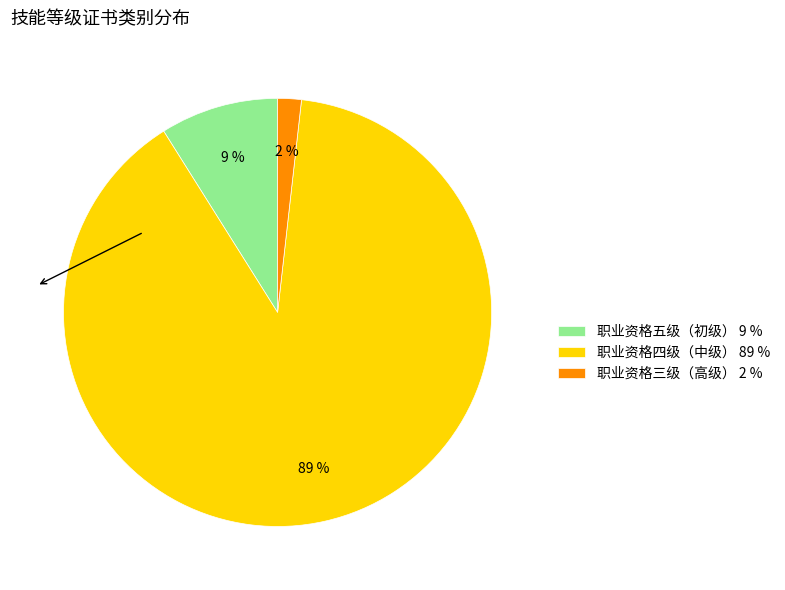

Between 职业资格三级（高级） 2 % and 职业资格四级（中级） 89 %, which is larger?

职业资格四级（中级） 89 %